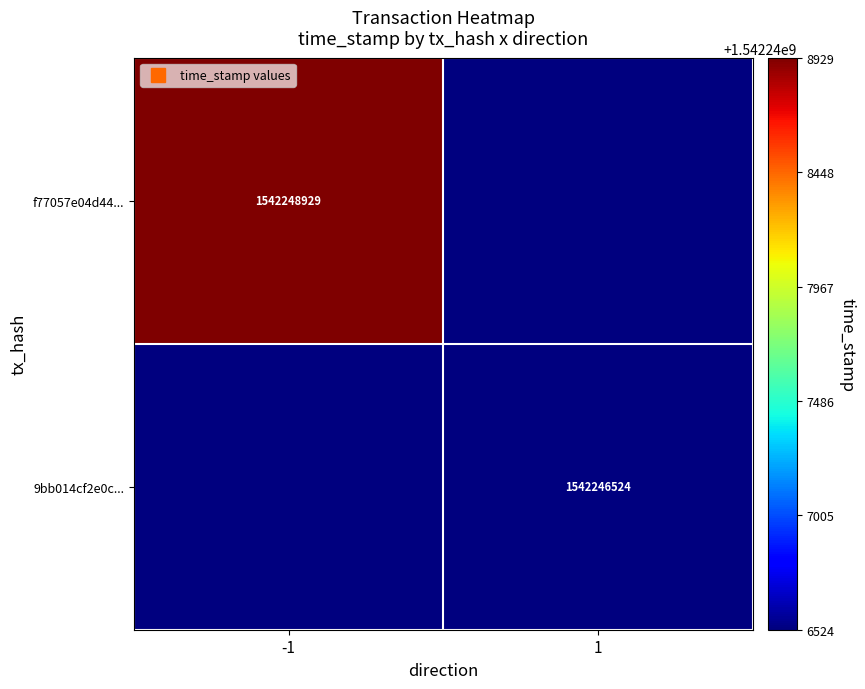

Rank the series at -1 from highest to lowest value.

f77057e04d44..., 9bb014cf2e0c...